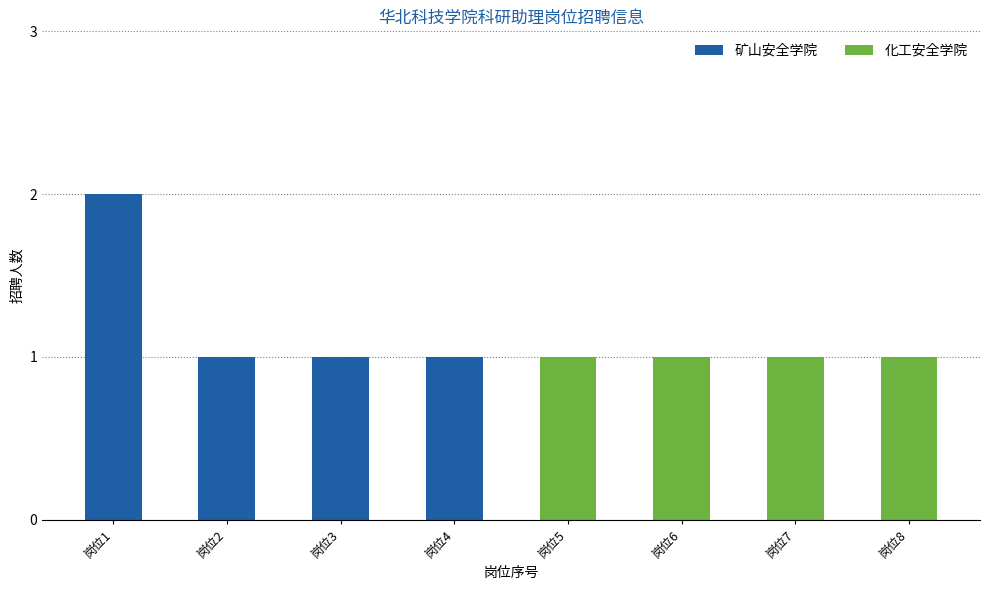

At which category is the sum across all series the highest?

岗位1